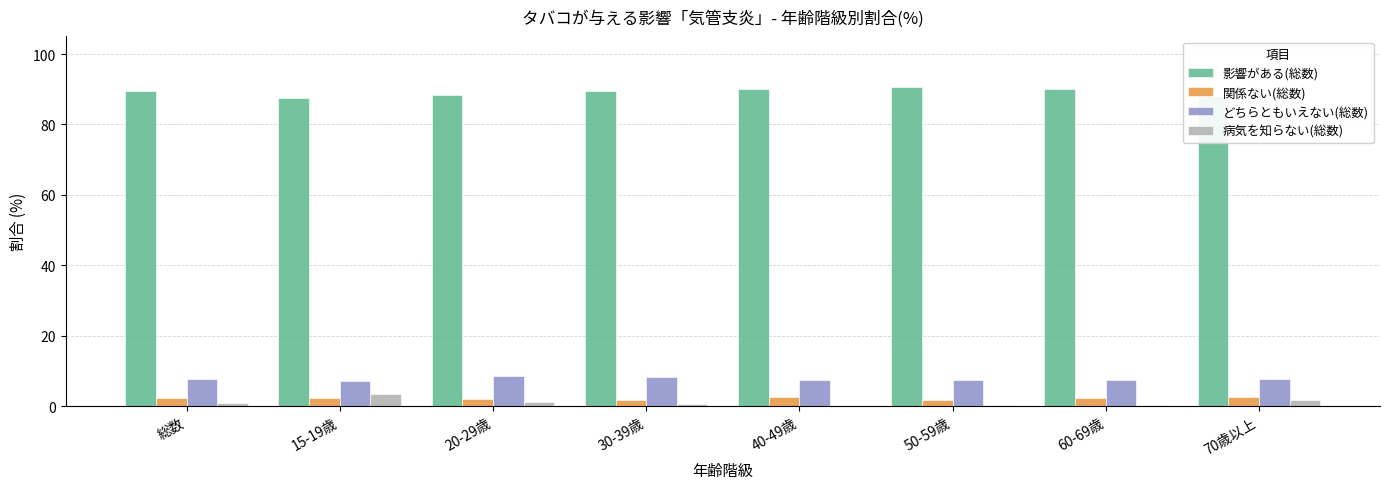

Which series has the largest total across all categories?

影響がある(総数)